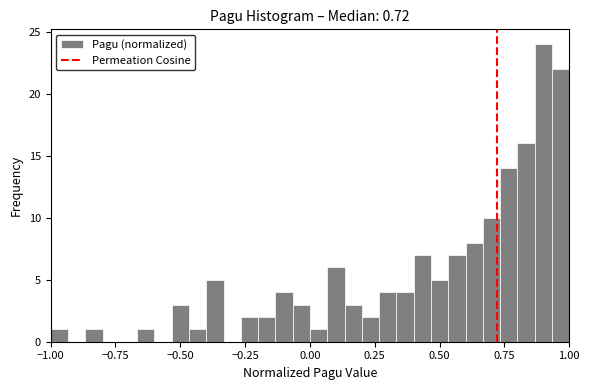

Read against the x-axis, roughly where is the centre of the tallest bar?

0.90